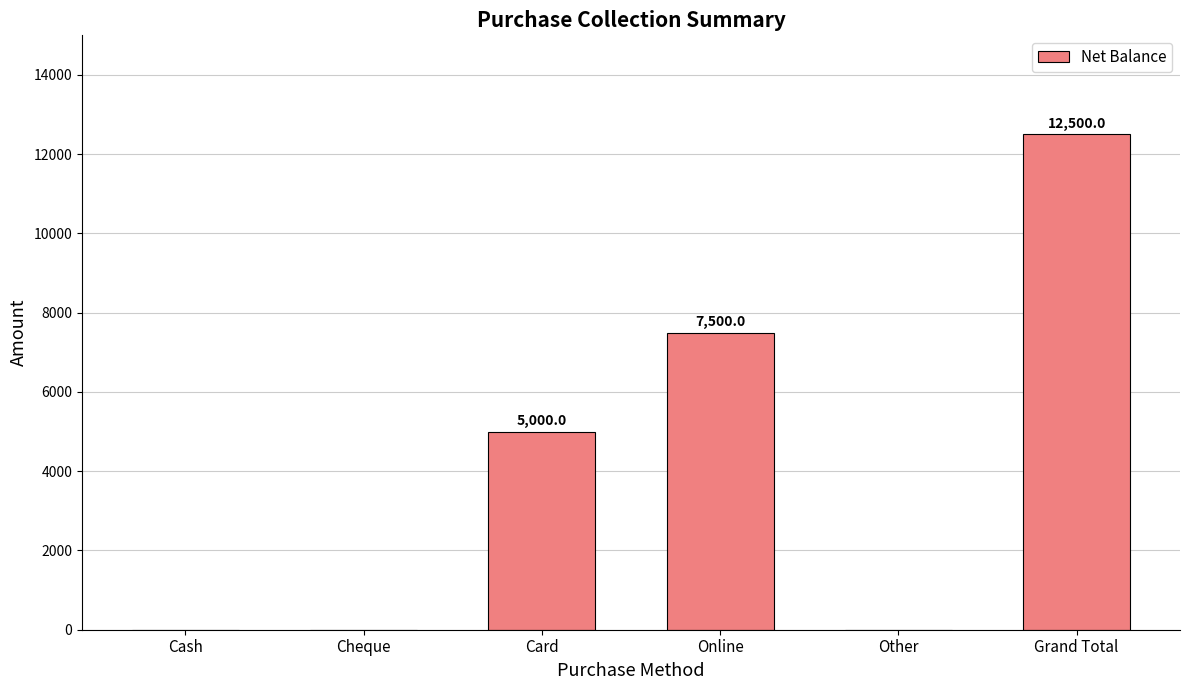

Is it true that the value at Cheque is 0?

True